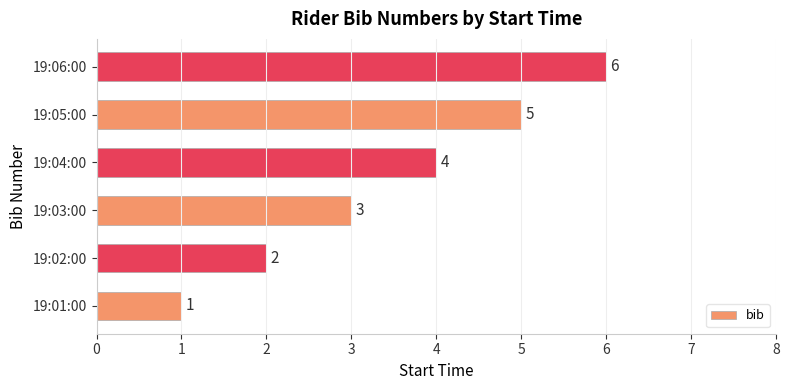

Rank the categories by value from highest to lowest.

19:06:00, 19:05:00, 19:04:00, 19:03:00, 19:02:00, 19:01:00